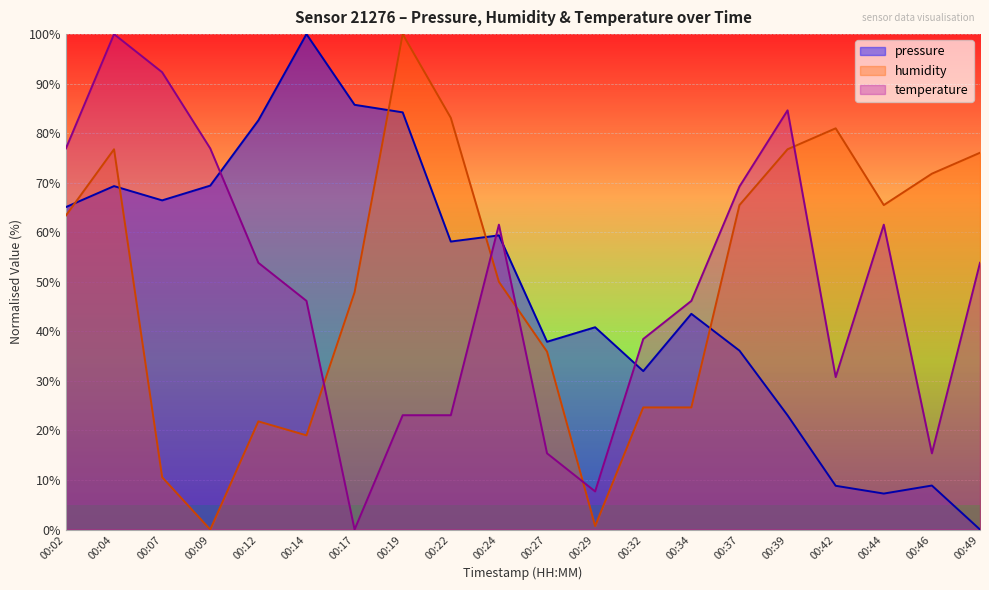

Between 00:02 and 00:07, which series saw the biggest shift?

humidity